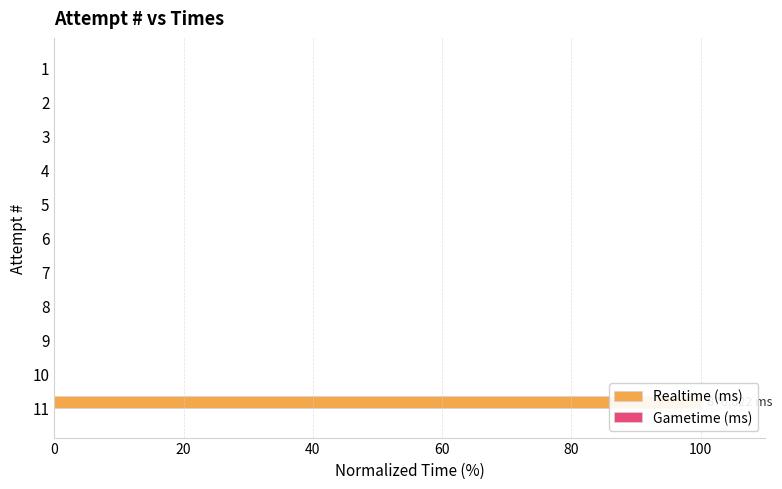

What is the sum of all Realtime (ms) values?

100.0